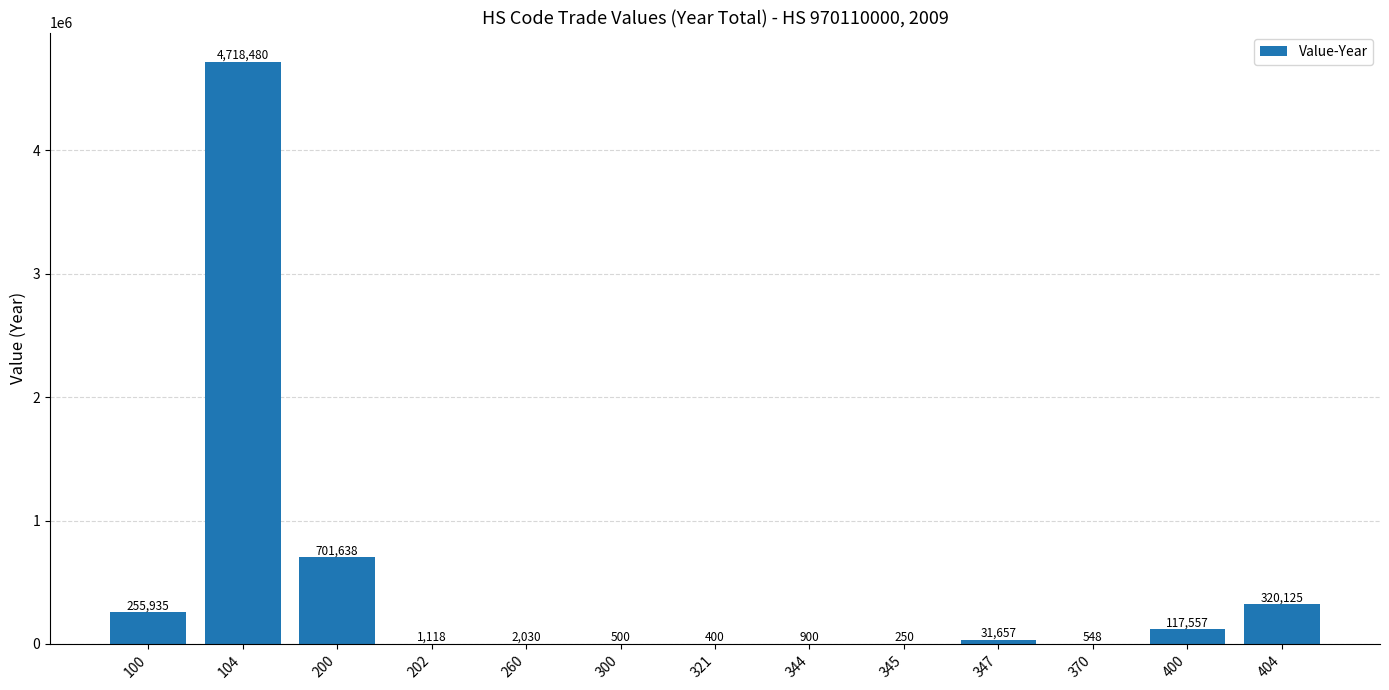

What is the change in value from 400 to 404?

+202568